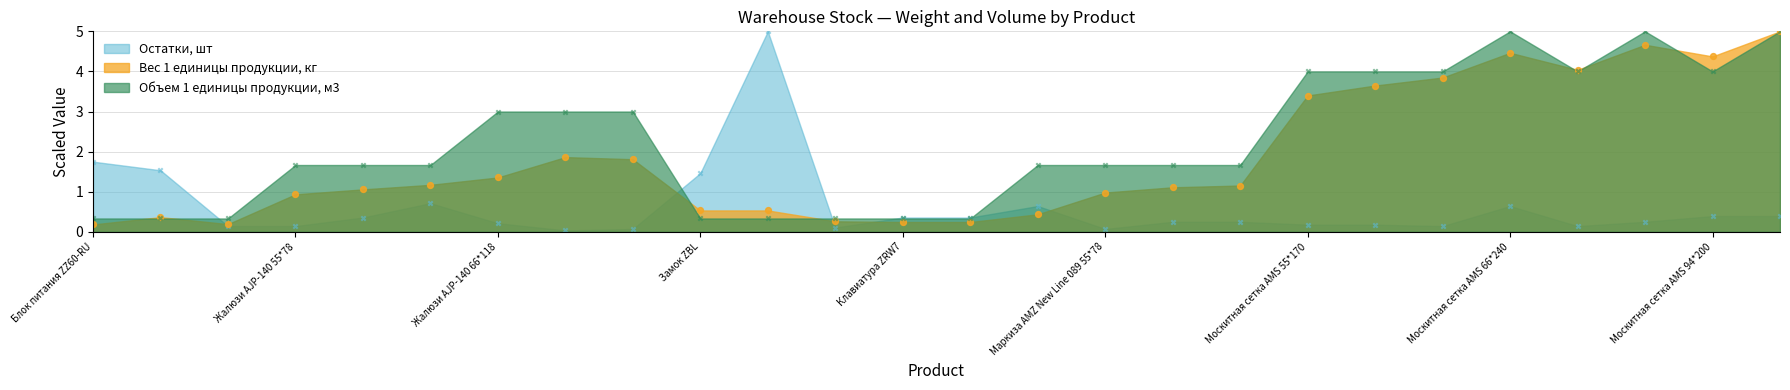

What is the total value across all series at Москитная сетка AMS 55*170?

7.6